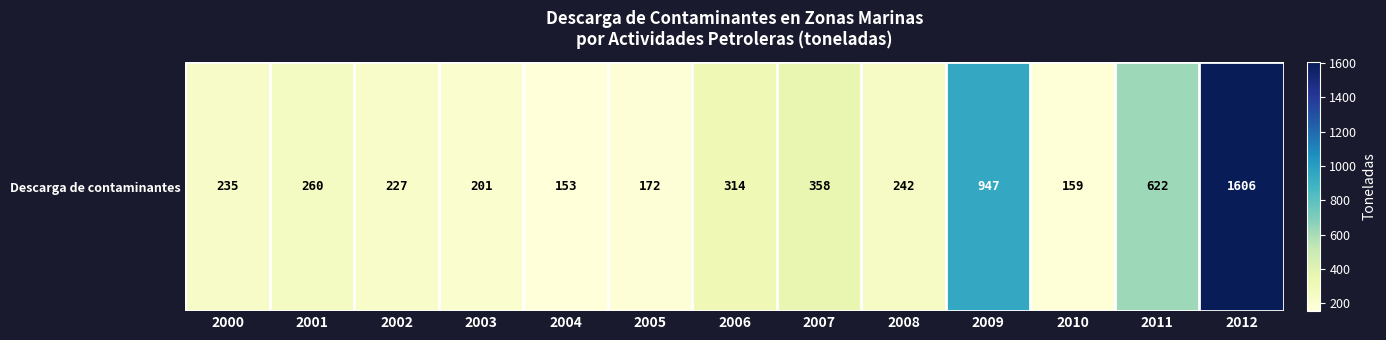

What is the change in value from 2007 to 2010?

-199